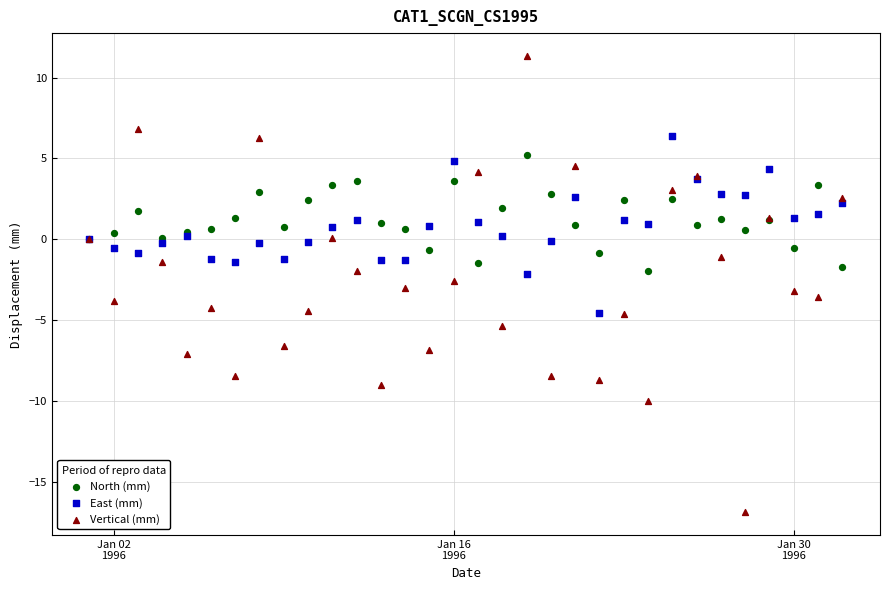

Which series has the largest Y range (max minus min)?

Vertical (mm)